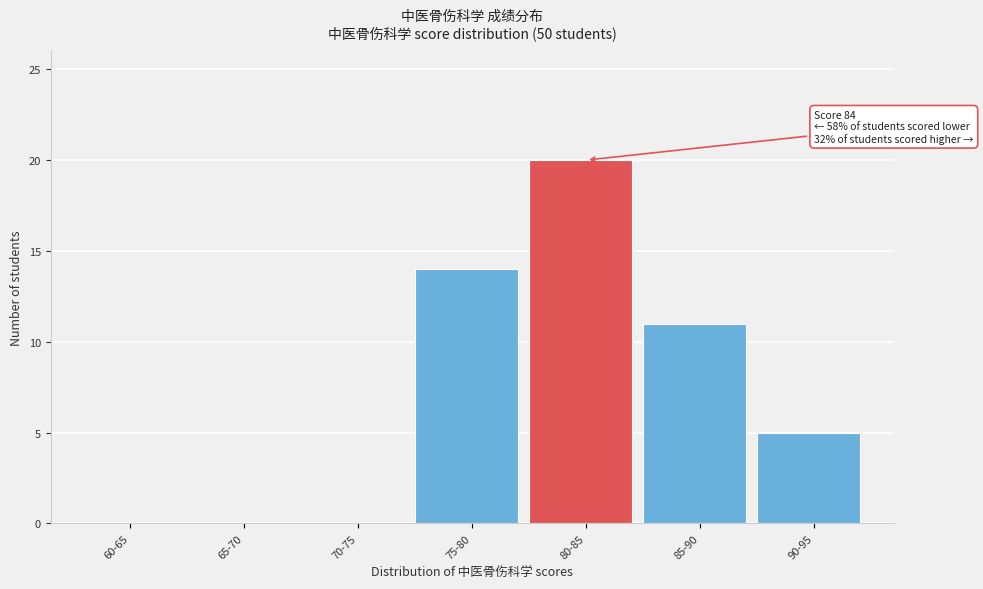

Reading left to right, extract all data points from this chart.

60-65=0	65-70=0	70-75=0	75-80=14	80-85=20	85-90=11	90-95=5